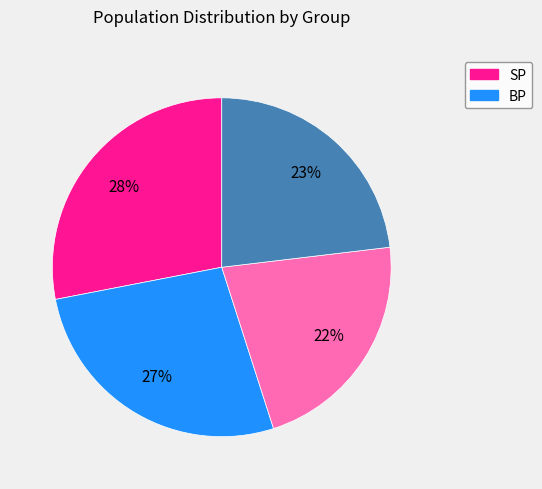

Is there any slice that represents more than half of the pie?

No